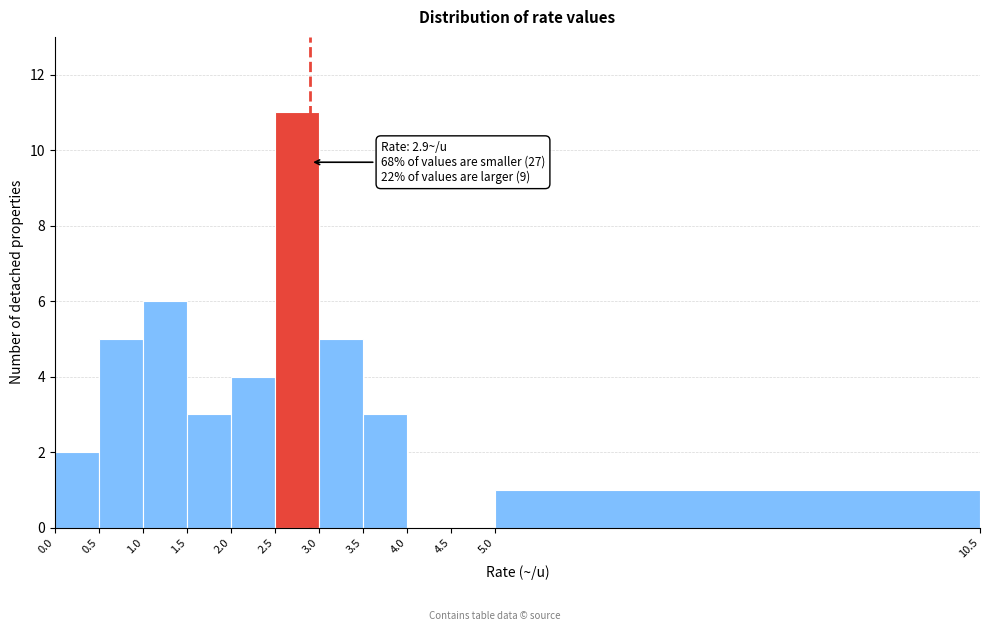

Which range on the x-axis has the tallest bar?

2.5 to 3.0